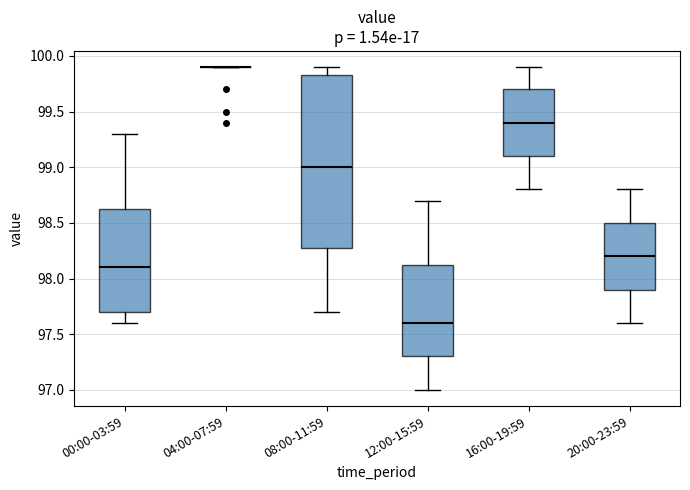

Reading left to right, read every box against the y-axis: the position of its median line, the range the box covers, and the ends of its whiskers. The values are not printed on the chart, so give them approximately, as read against the axis.

00:00-03:59: median 98.10, box 97.70 to 98.65, whiskers 97.60 to 99.30
04:00-07:59: box collapsed to a line at 99.90, whiskers 99.90 to 99.90
08:00-11:59: median 99.00, box 98.30 to 99.85, whiskers 97.70 to 99.90
12:00-15:59: median 97.60, box 97.30 to 98.15, whiskers 97.00 to 98.70
16:00-19:59: median 99.40, box 99.10 to 99.70, whiskers 98.80 to 99.90
20:00-23:59: median 98.20, box 97.90 to 98.50, whiskers 97.60 to 98.80